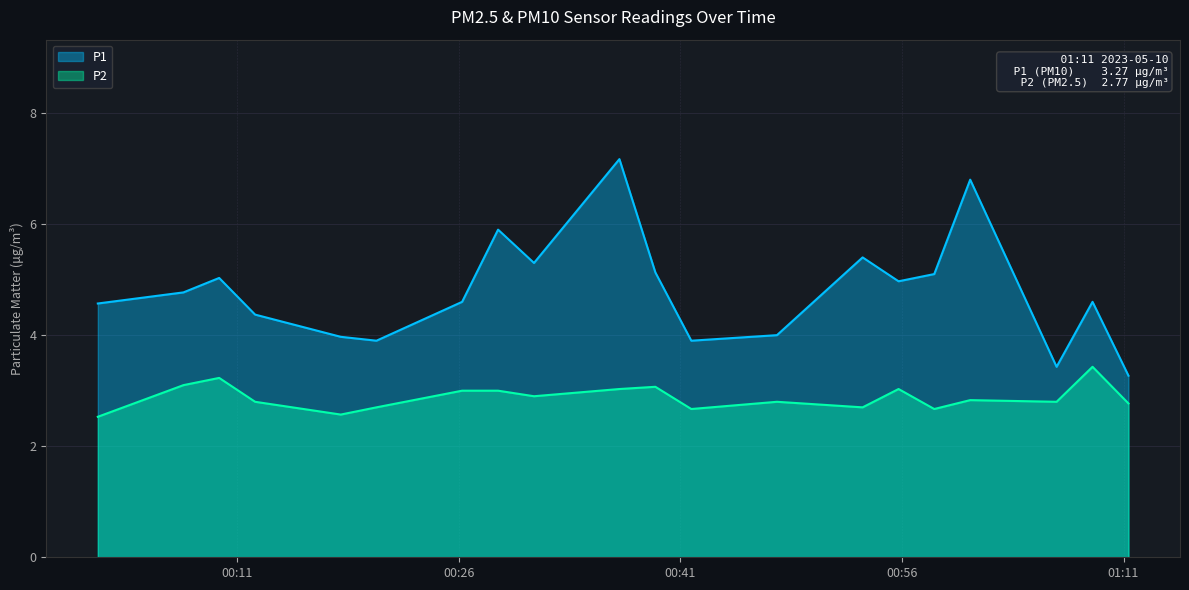

At which label does P1 reach its minimum?

2023-05-10T01:11:20